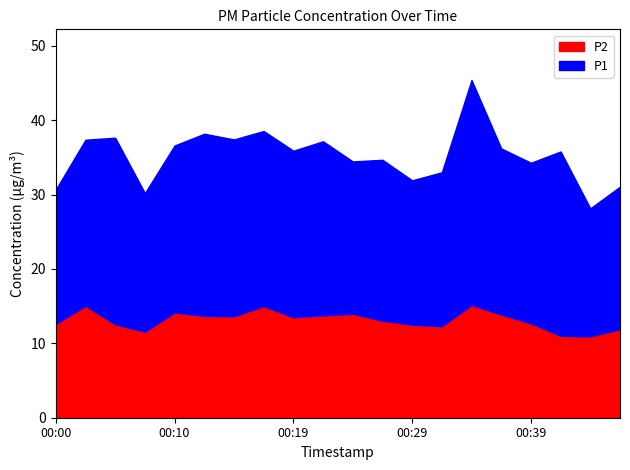

Which category has the highest value in the P2 series?

00:34